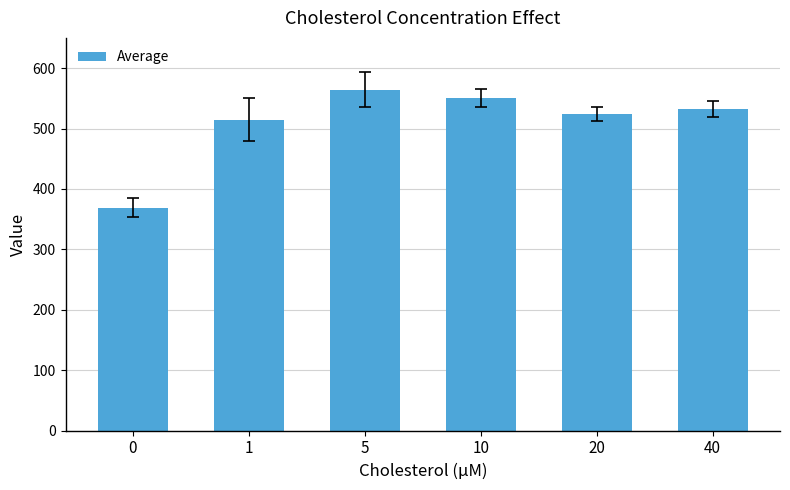

True or false: the data shows 365.9 at 40.

False